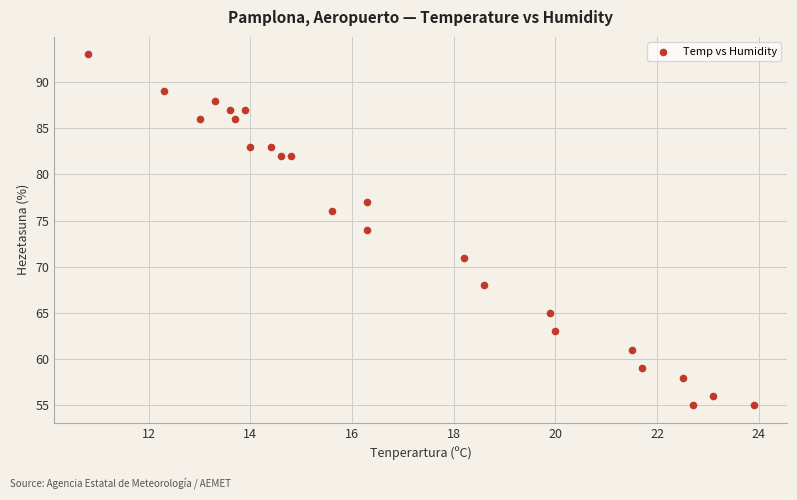

What is the range of Y values (max minus min)?

38